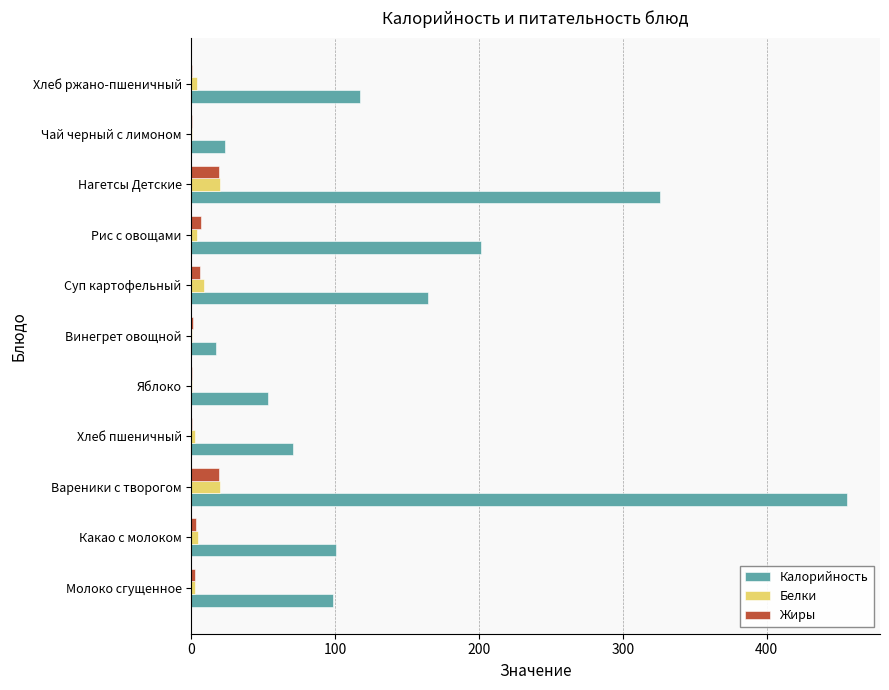

Which series has the largest total across all categories?

Калорийность